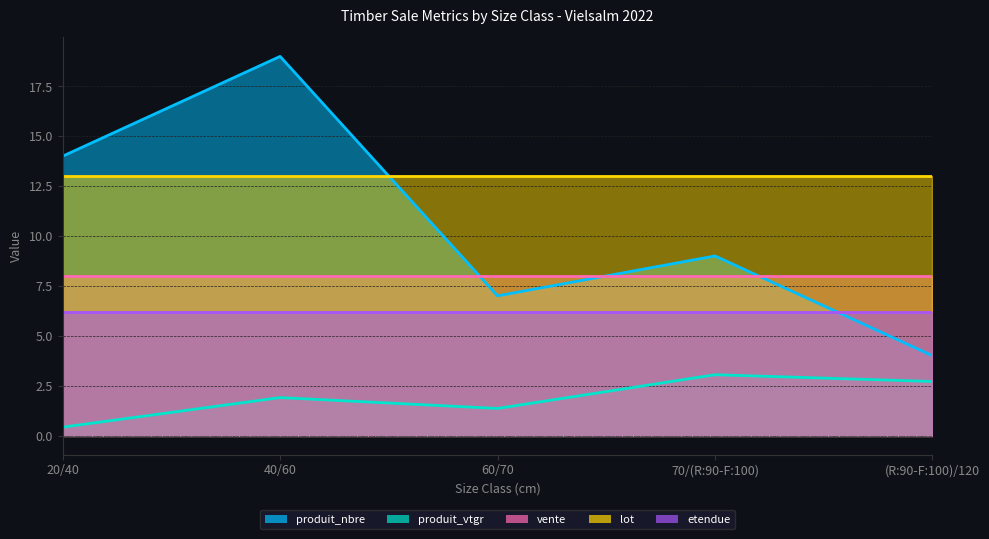

How many series are shown in this chart?

5